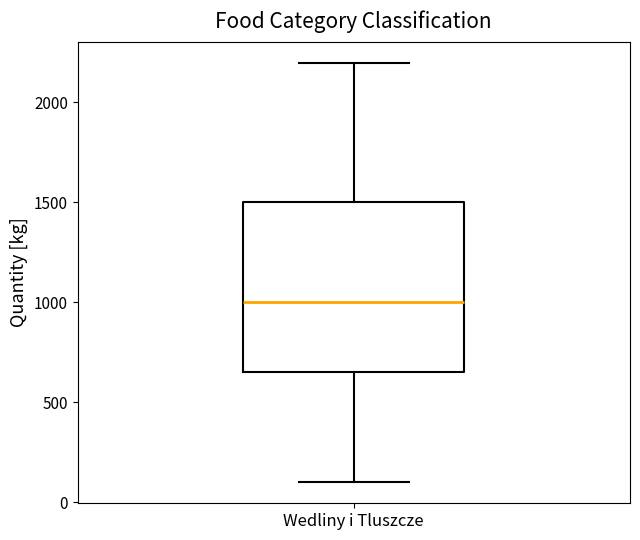

Read this box plot against the y-axis: the position of the median line, the range covered by the box, and the ends of both whiskers. The values are not printed on the chart, so give them approximately, as read against the axis.

median 1000, box 650 to 1500, whiskers 100 to 2200